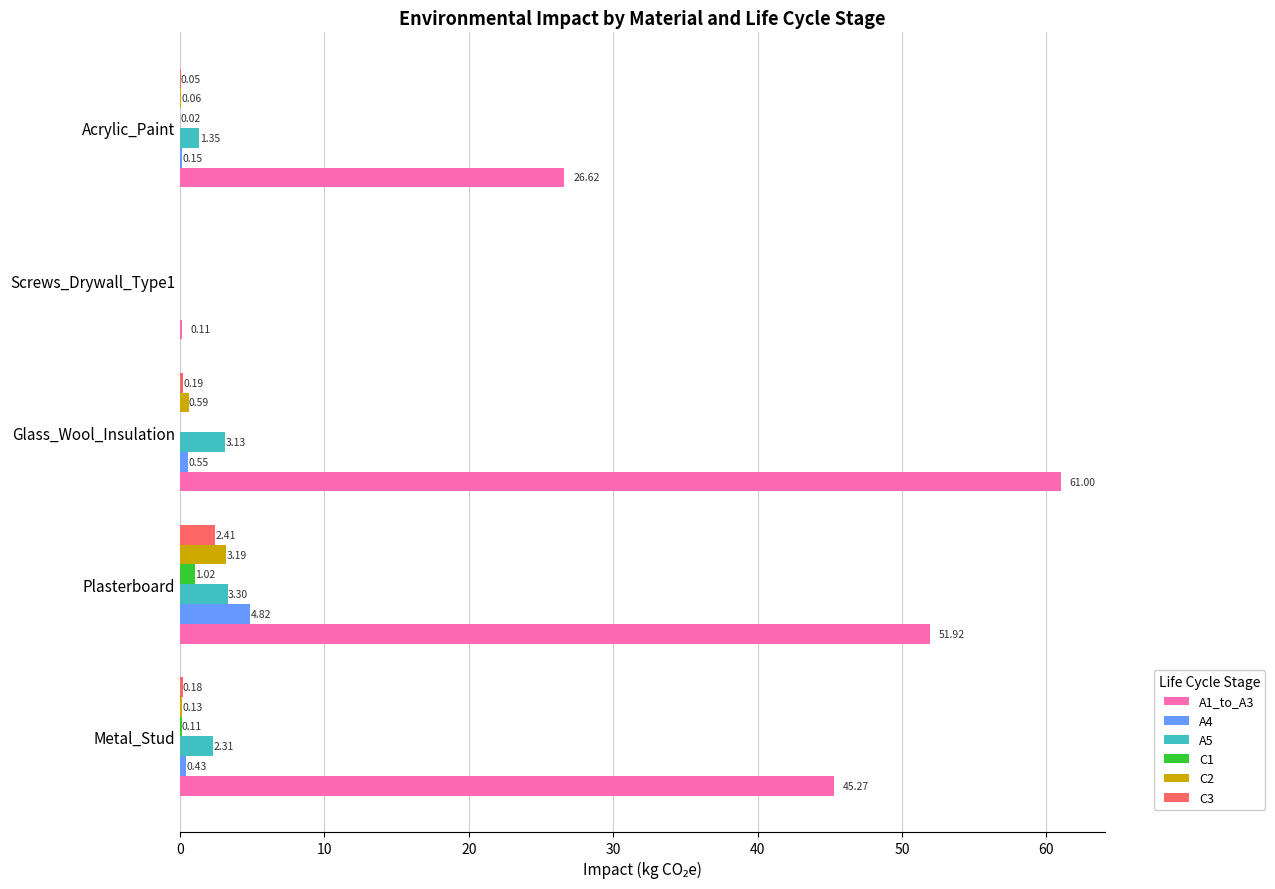

What is the sum of the C3 values at Plasterboard and Metal_Stud?

2.6